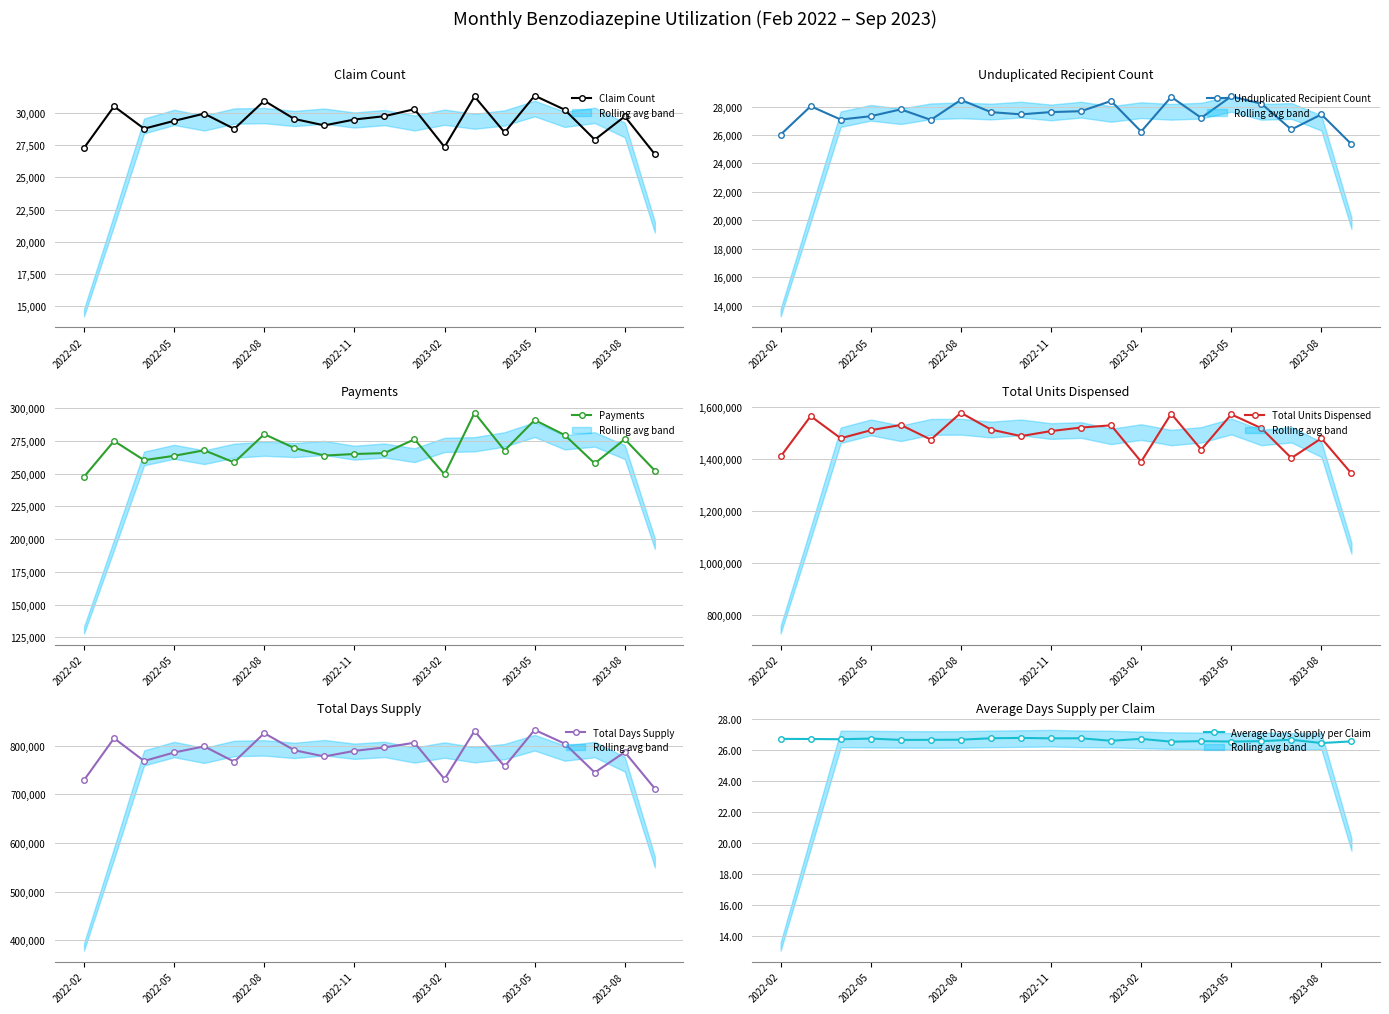

Is it true that Average Days Supply per Claim equals 26.7 at 2022-02?

True